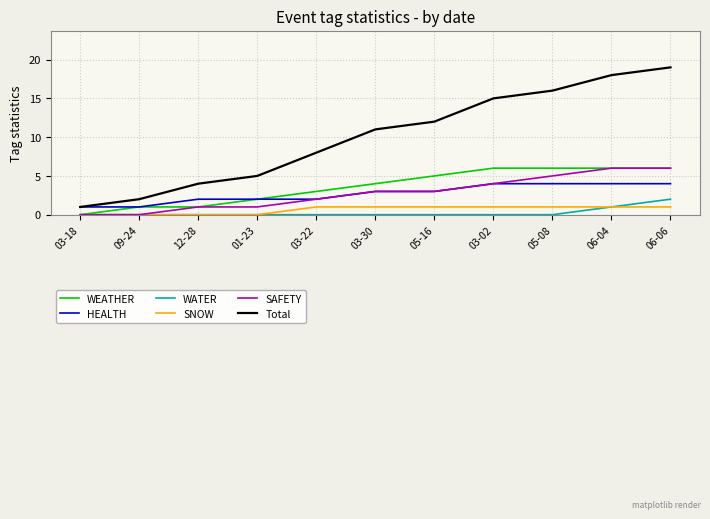

Which series has the widest spread of values?

Total